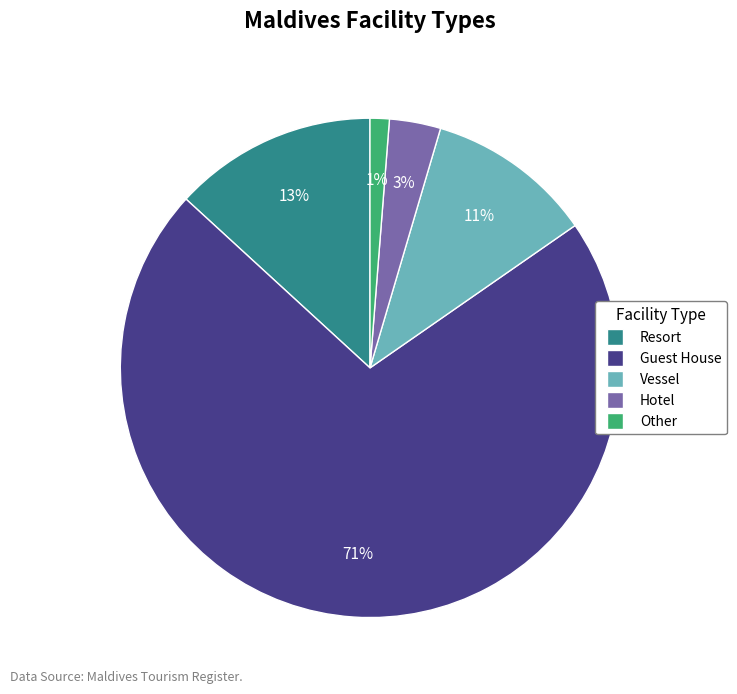

Combined, do Guest House and Resort account for over 50%?

Yes